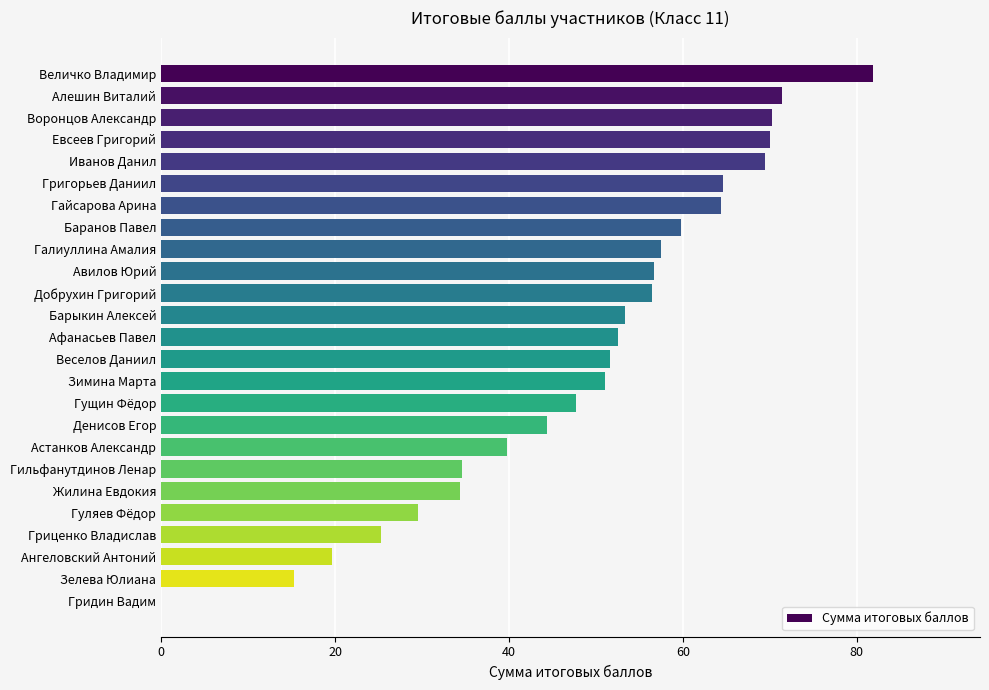

What is the greatest value displayed?

81.9